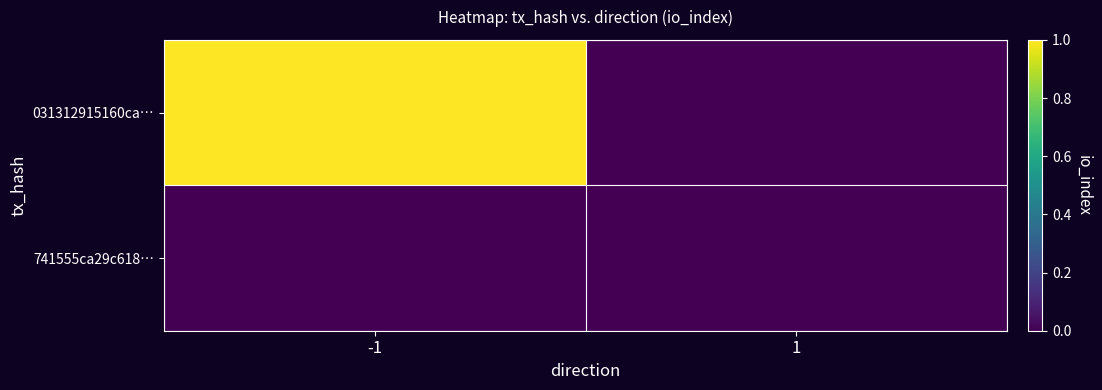

Which series has the largest range (max minus min)?

031312915160ca…